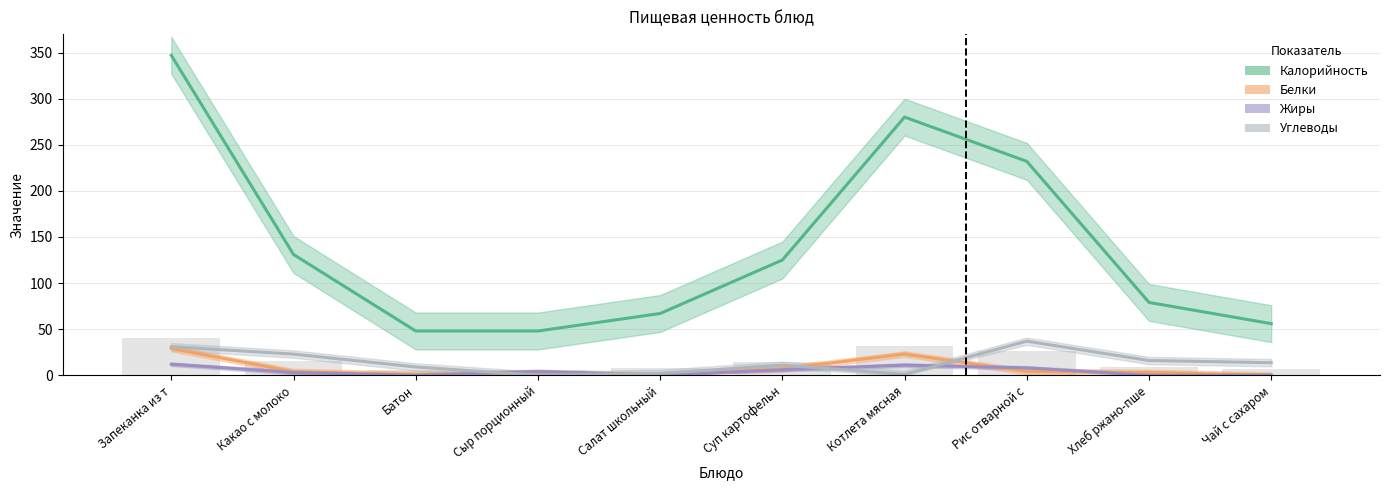

Which category has the lowest value across all series?

Батон